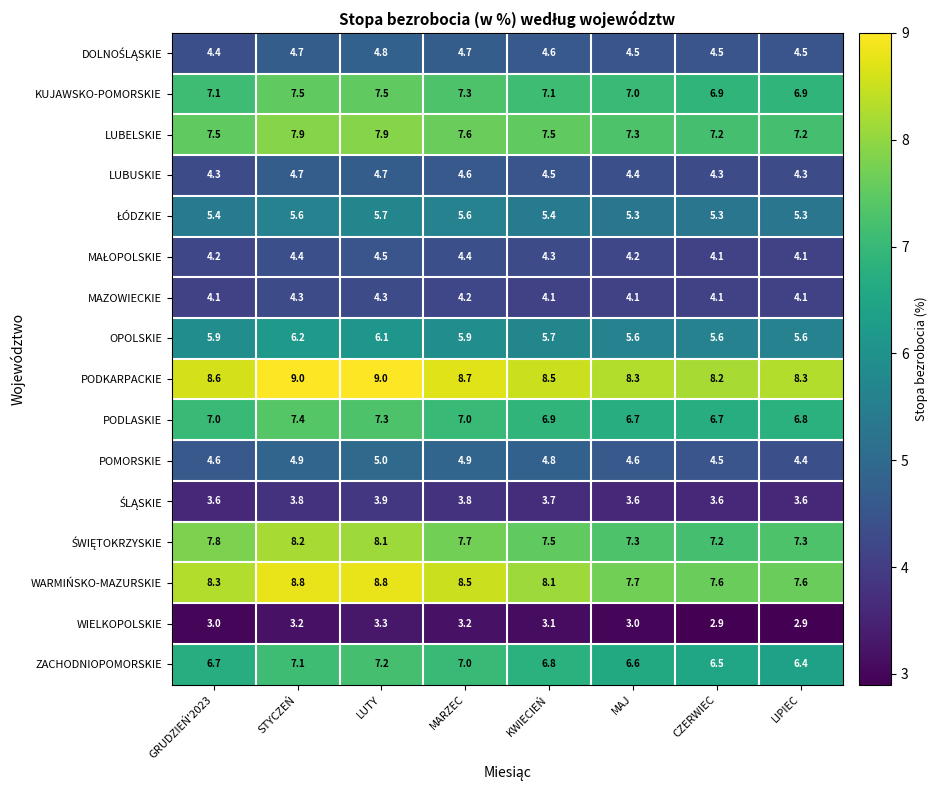

What is the difference between the highest and lowest values at GRUDZIEŃ'2023?

5.6